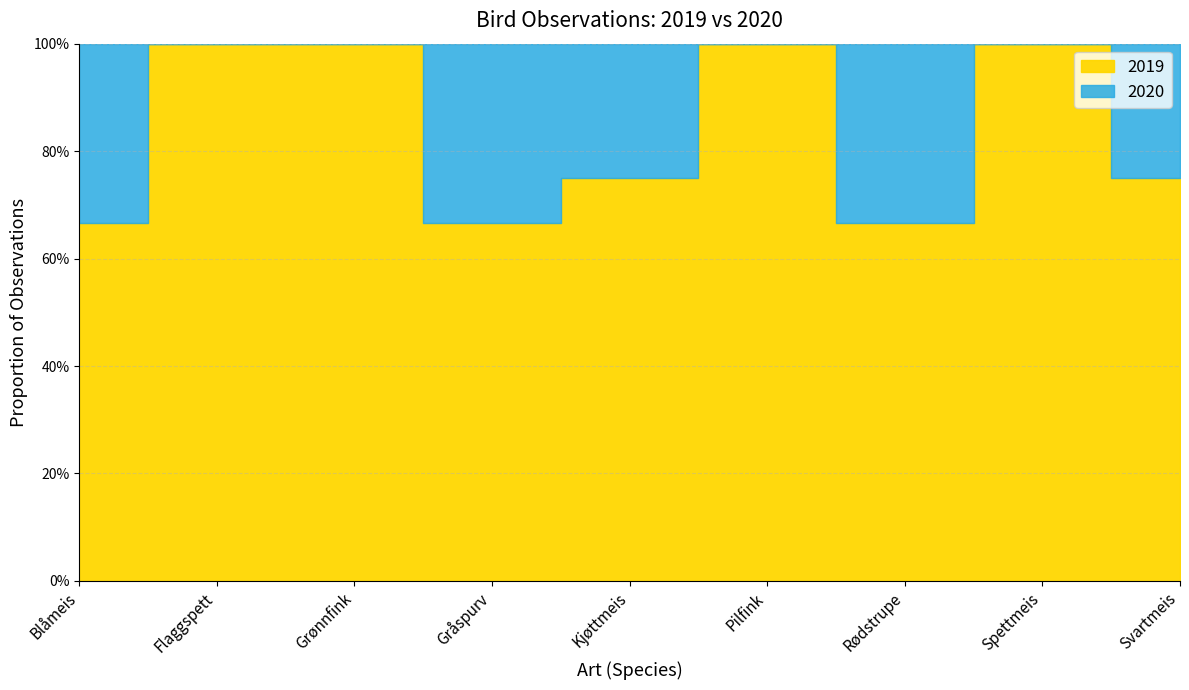

At how many categories does at least one series exceed 0?

9